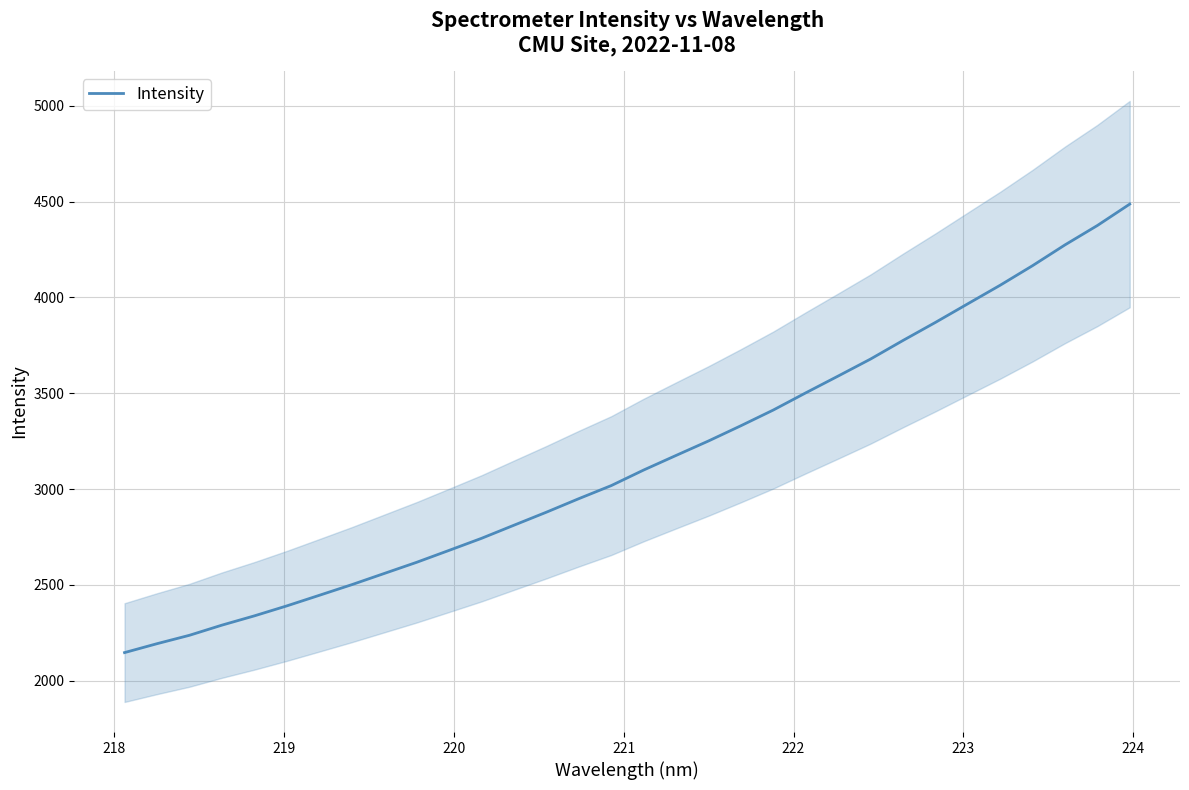

What is the lowest value of the Intensity series?

2147.0